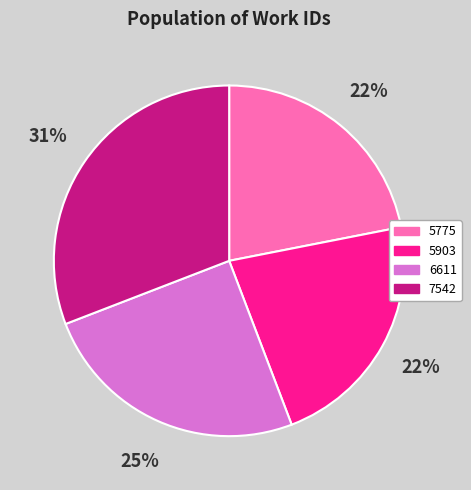

Is the sum of 5903 and 7542 greater than half?

Yes